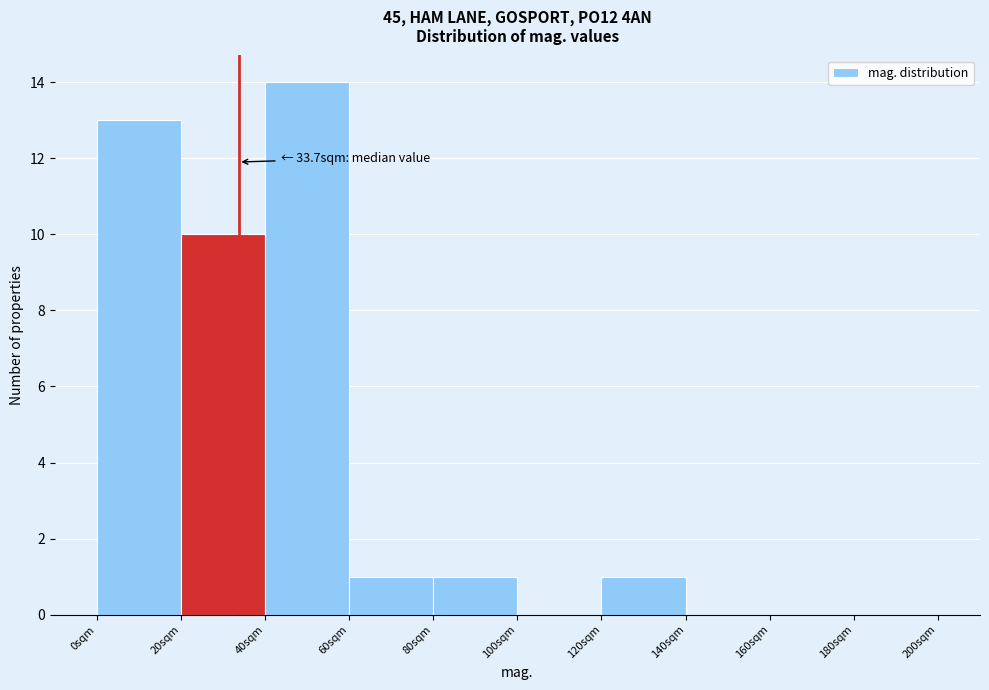

Which range on the x-axis has the tallest bar?

40 to 60